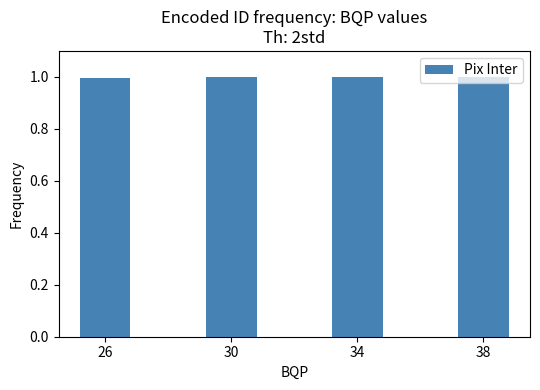

The value at 34 is 1.0. True or false?

True